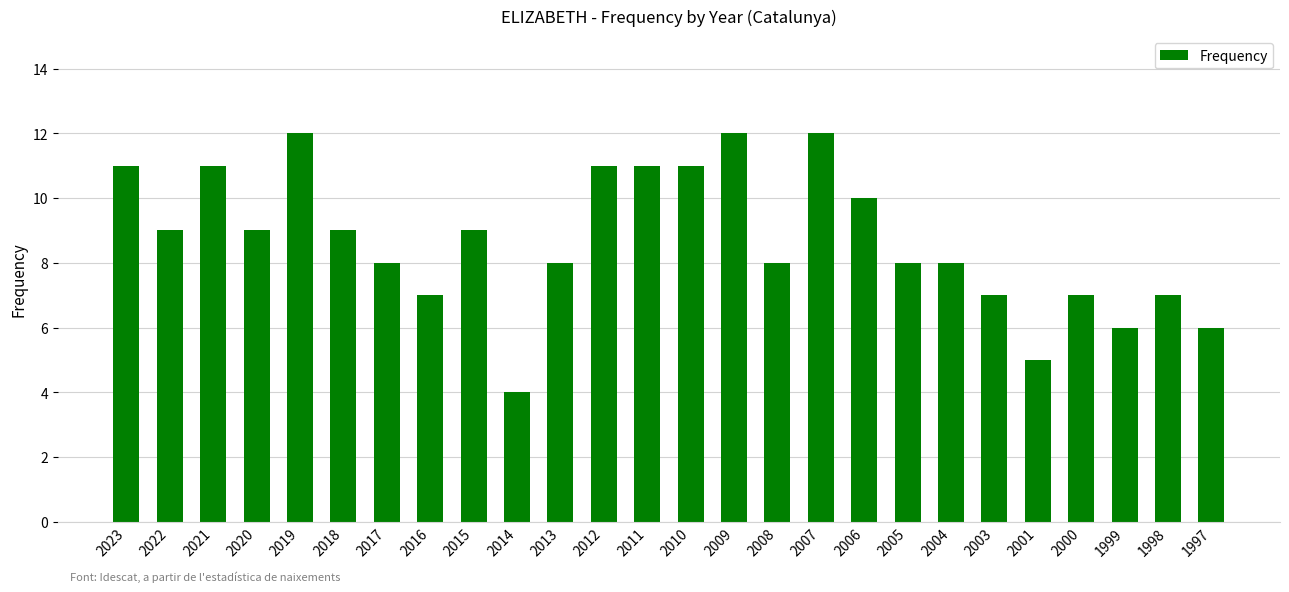

Reading right to left, extract all data points from this chart.

6	7	6	7	5	7	8	8	10	12	8	12	11	11	11	8	4	9	7	8	9	12	9	11	9	11